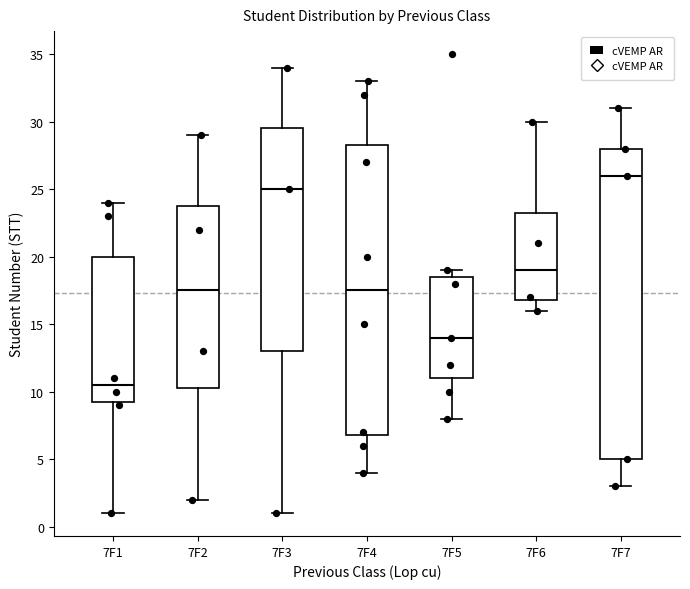

Reading left to right, transcribe this box plot: for each box, give where its median line is, the range the box spans, and where its two whiskers end, as read against the y-axis. The values are not printed on the chart, so give them approximately, as read against the axis.

7F1: median 10.5, box 9.5 to 20.0, whiskers 1.0 to 24.0
7F2: median 17.5, box 10.5 to 24.0, whiskers 2.0 to 29.0
7F3: median 25.0, box 13.0 to 29.5, whiskers 1.0 to 34.0
7F4: median 17.5, box 7.0 to 28.5, whiskers 4.0 to 33.0
7F5: median 14.0, box 11.0 to 18.5, whiskers 8.0 to 19.0
7F6: median 19.0, box 17.0 to 23.5, whiskers 16.0 to 30.0
7F7: median 26.0, box 5.0 to 28.0, whiskers 3.0 to 31.0